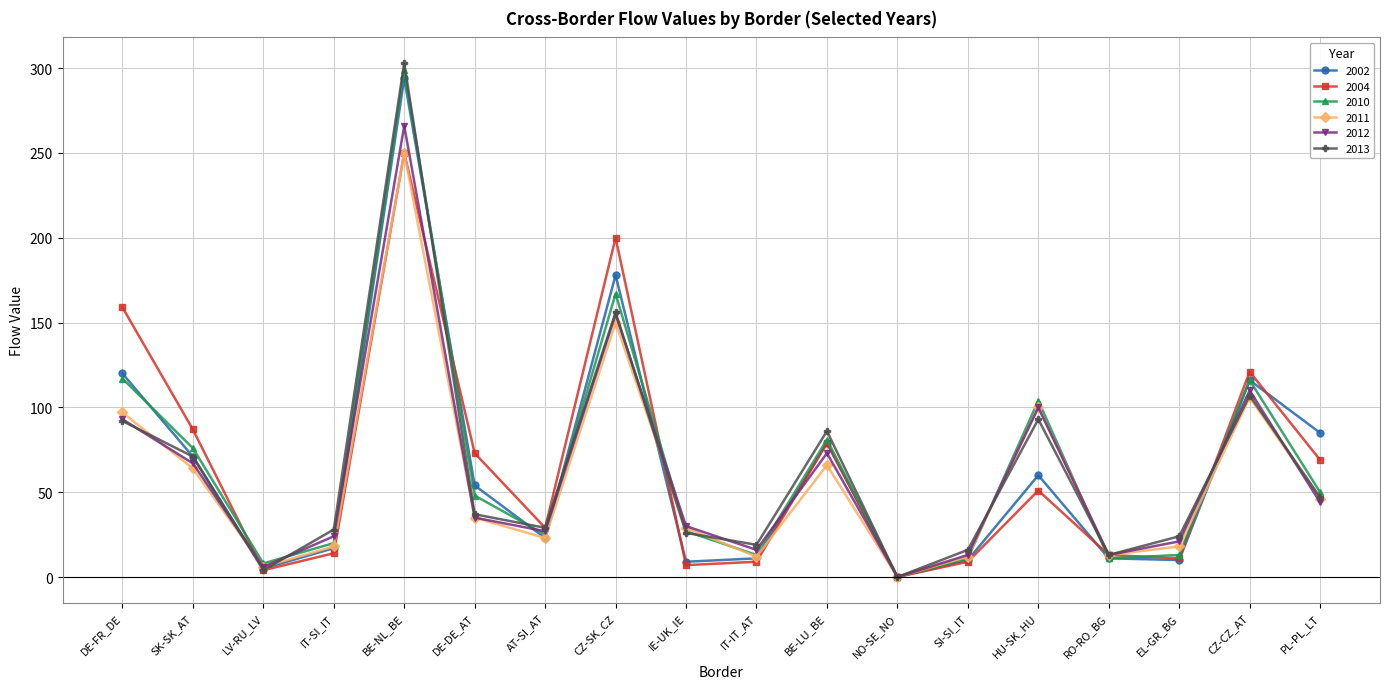

How many distinct data groups are displayed?

6